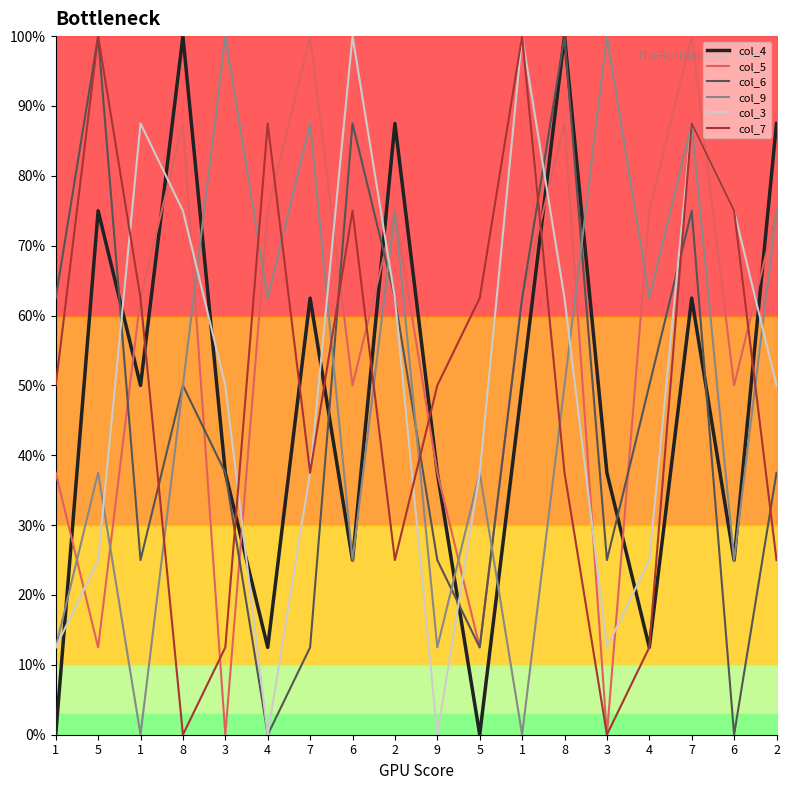

List the series in order of their peak value, highest first.

col_4, col_5, col_6, col_9, col_3, col_7